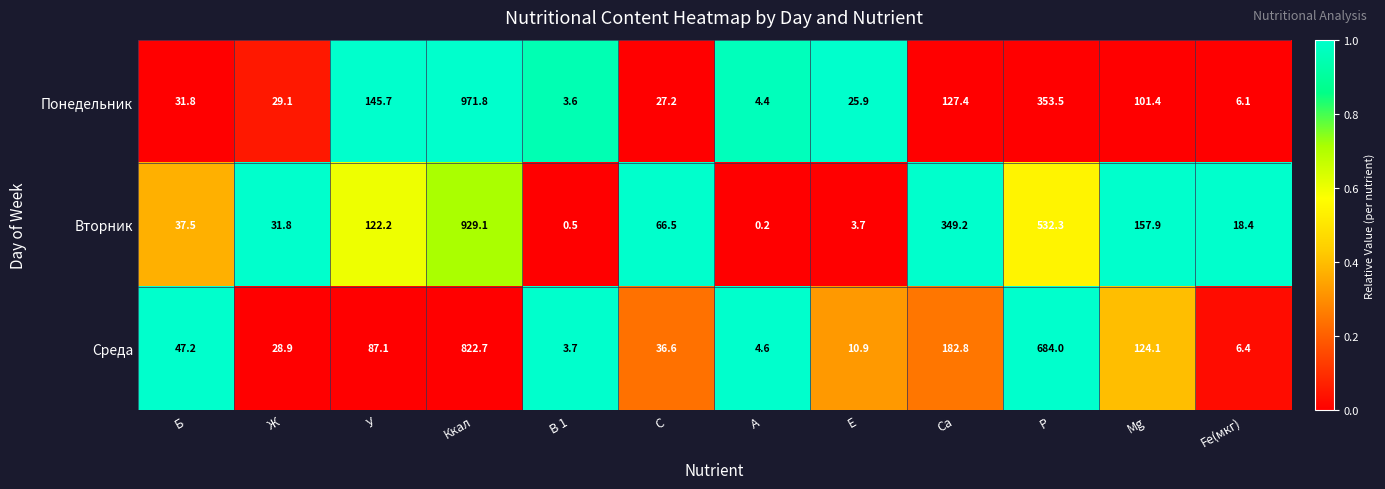

At which category does the chart reach its peak across all series?

Ккал